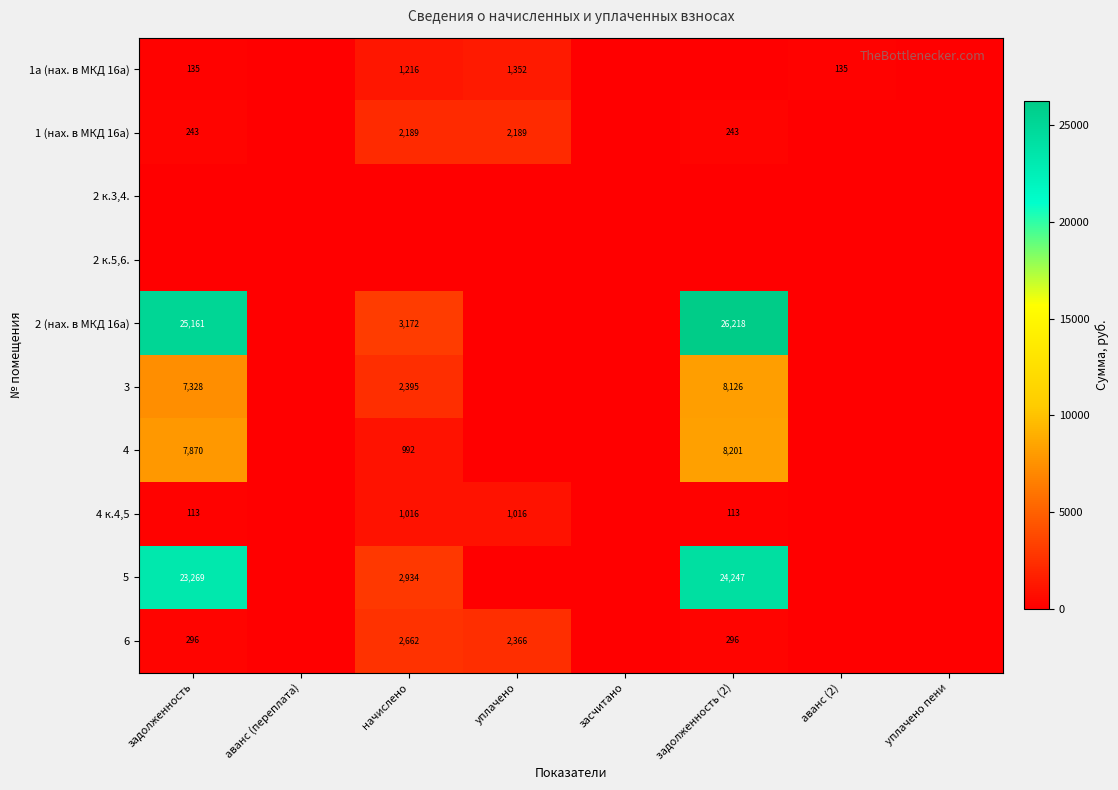

True or false: 5 has a value of 23269 at задолженность.

True